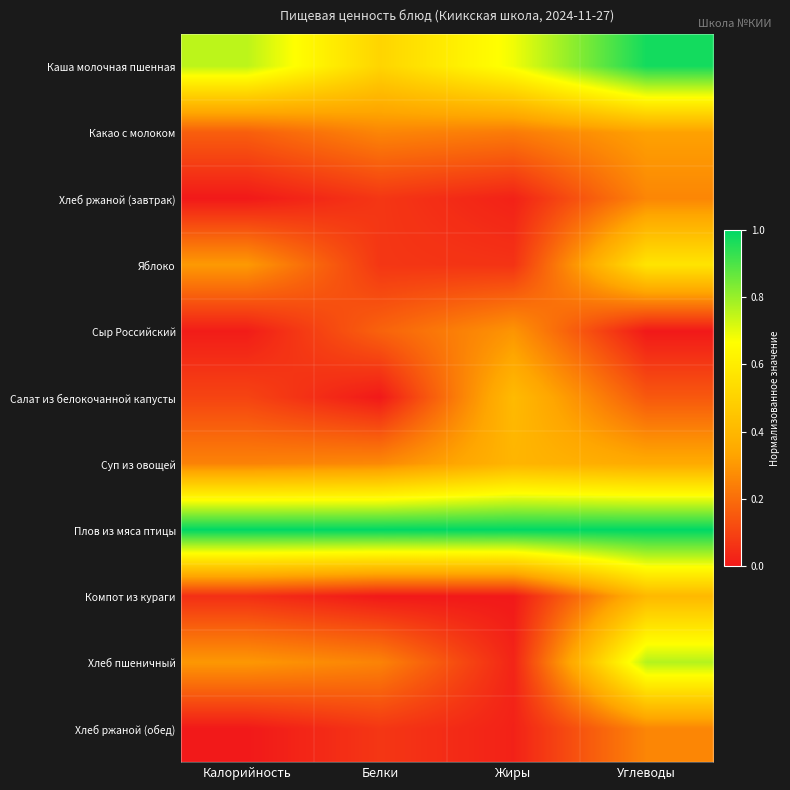

Count the number of categories in the chart.

4